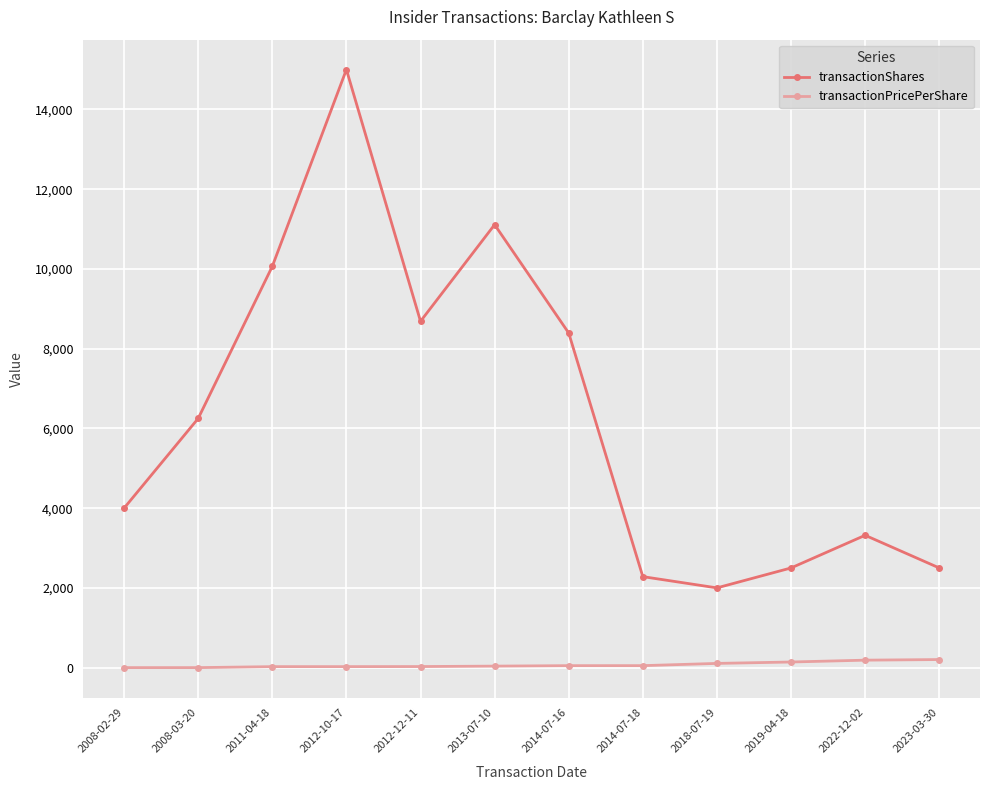

Between 2011-04-18 and 2012-10-17, which series saw the biggest shift?

transactionShares